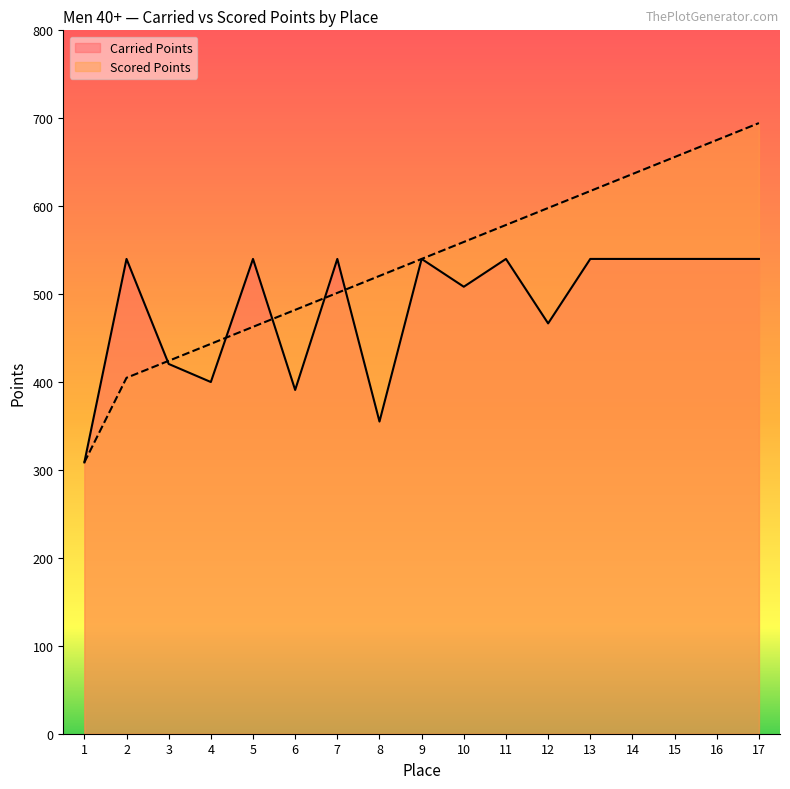

Reading left to right, what are all the values shown in this chart?

Carried Points: 1=308.6	2=540.0	3=420.6	4=400.0	5=540.0	6=391.0	7=540.0	8=355.0	9=540.0	10=508.4	11=540.0	12=466.7	13=540.0	14=540.0	15=540.0	16=540.0	17=540.0
Scored Points: 1=308.6	2=404.8	3=424.1	4=443.4	5=462.7	6=482.1	7=501.4	8=520.7	9=540.0	10=559.3	11=578.6	12=597.9	13=617.3	14=636.6	15=655.9	16=675.2	17=694.5